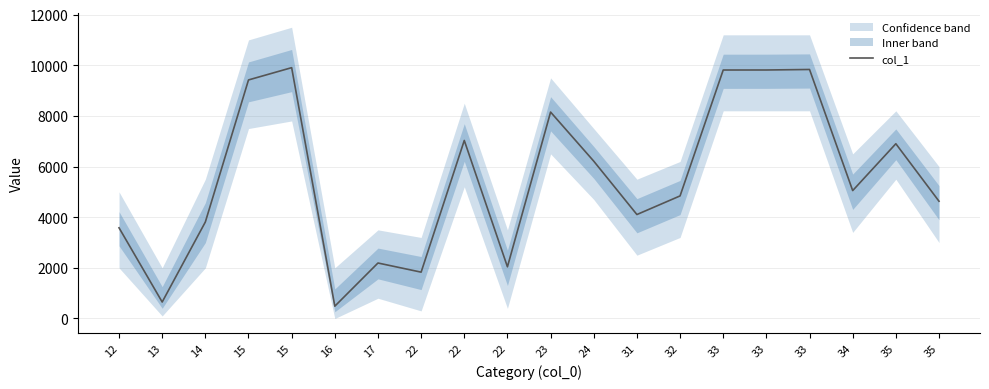

Reading left to right, what are all the values shown in this chart?

3581	651	3810	9419	9904	486	2191	1830	7030	2041	8150	6212	4105	4840	9811	9812	9832	5050	6900	4630